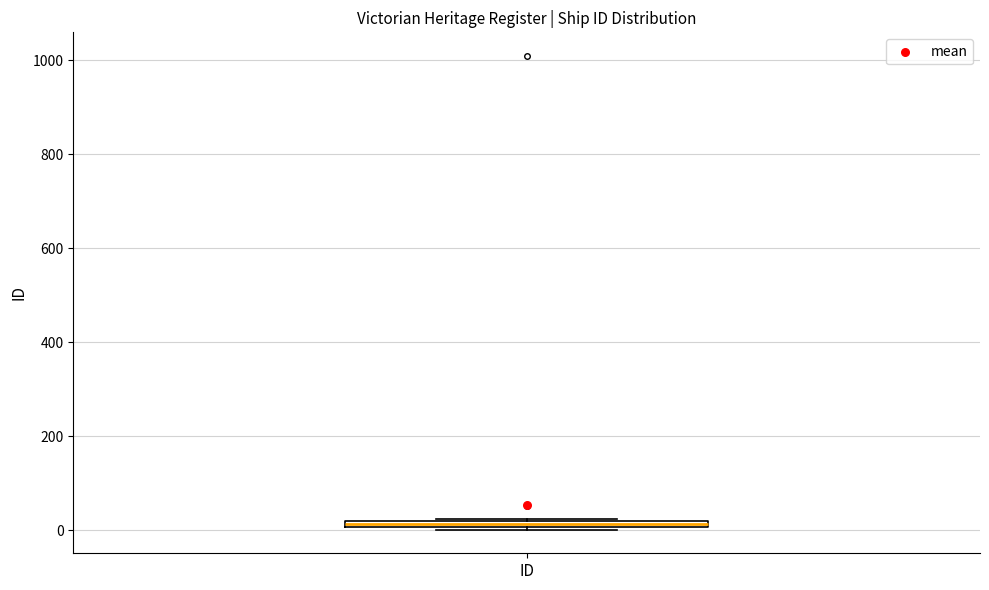

Where is the lower edge of the box for ID on the y-axis? The values are not printed on the chart, so give them approximately, as read against the axis.

0